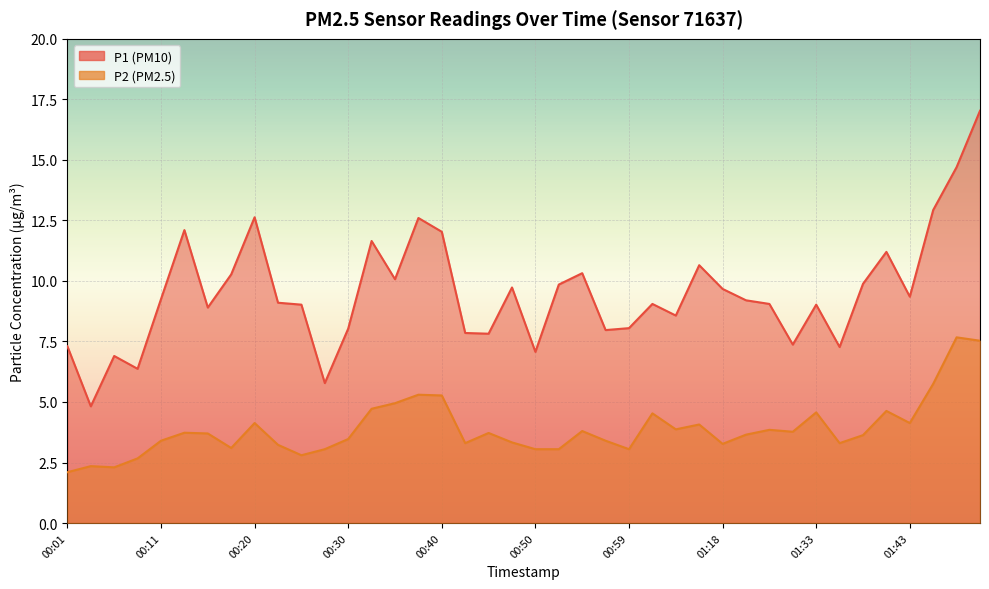

What is the difference between the P2 values at 01:33 and 00:33?

0.1